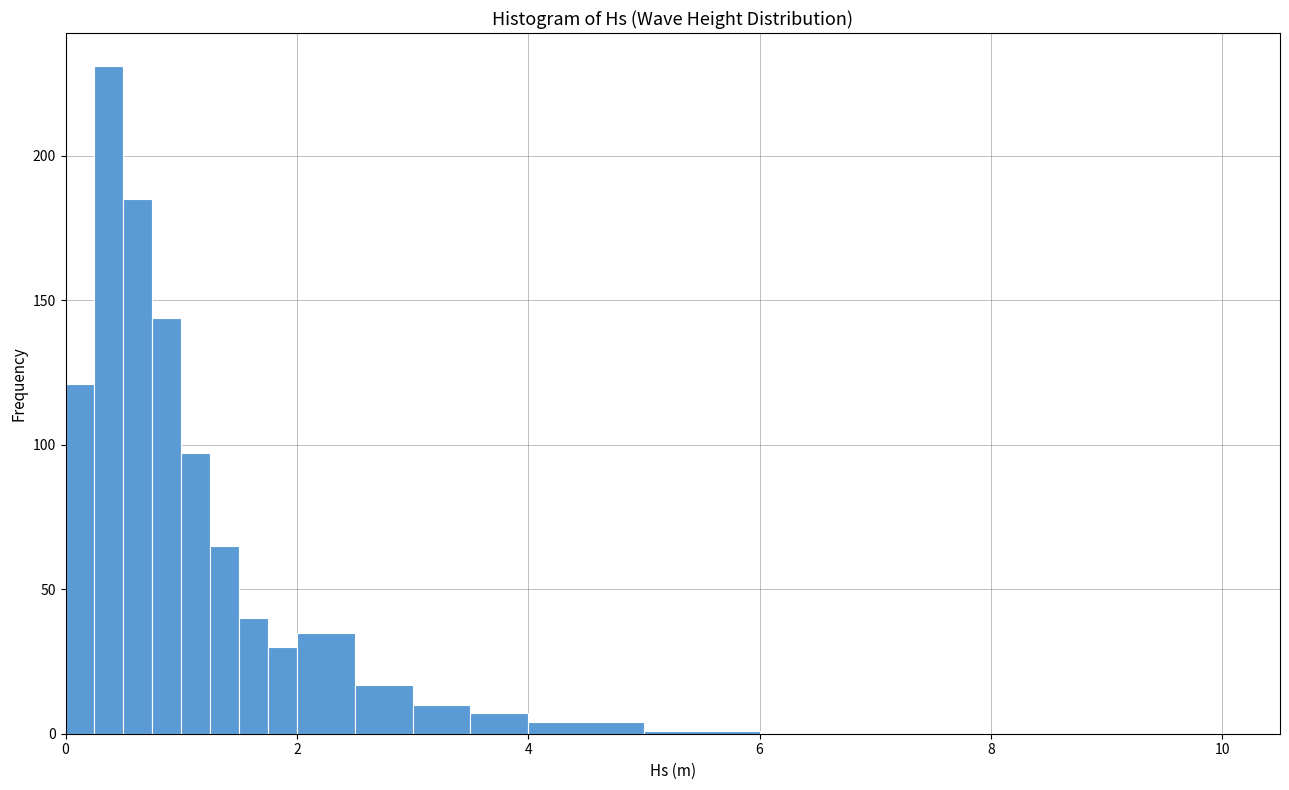

Around what value on the x-axis is the tallest bar? Give the approximate position of its centre, as read against the axis.

0.4